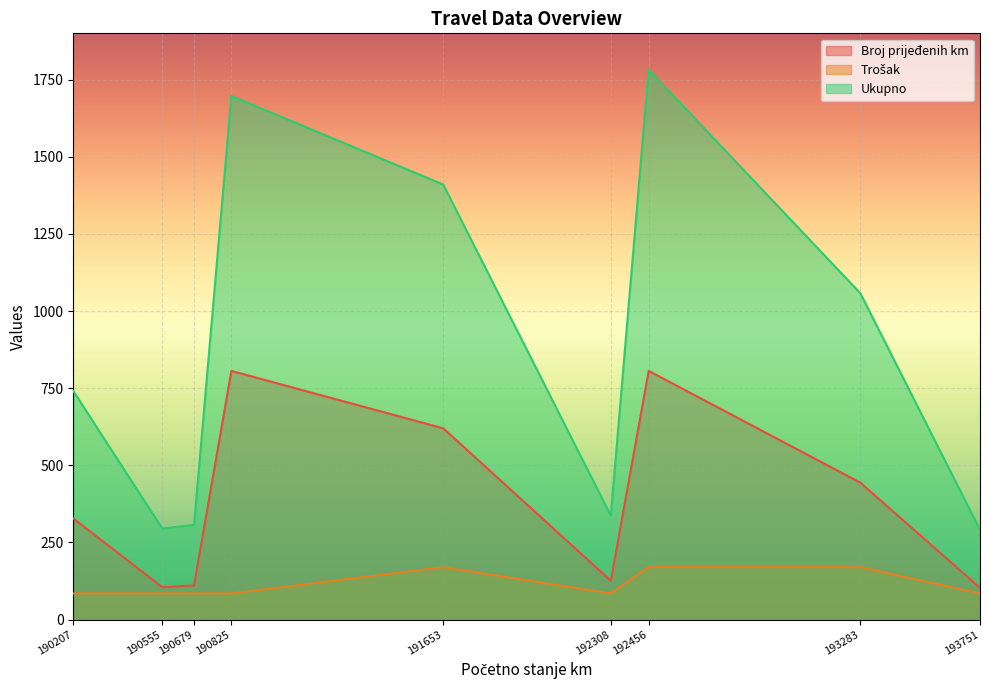

Which series has the largest range (max minus min)?

Ukupno